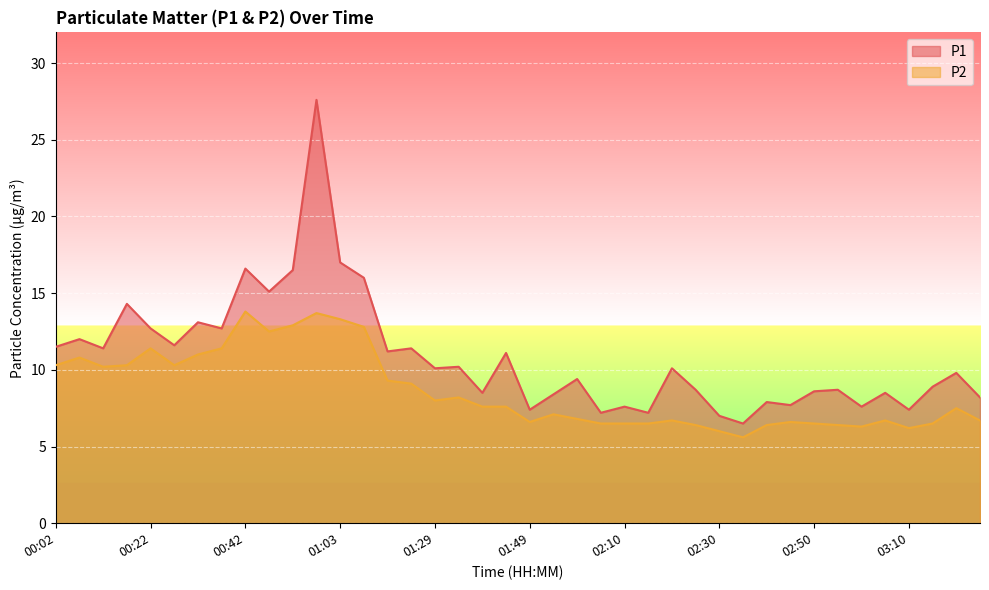

What is the difference between the P2 values at 00:22 and 00:02?

1.1